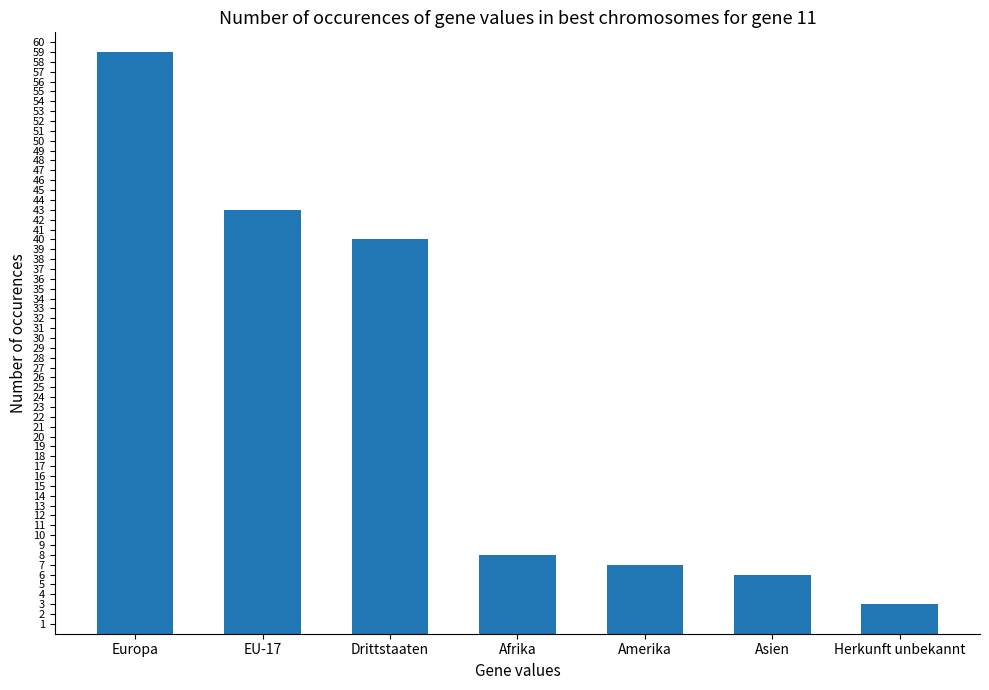

How many series are shown in this chart?

1